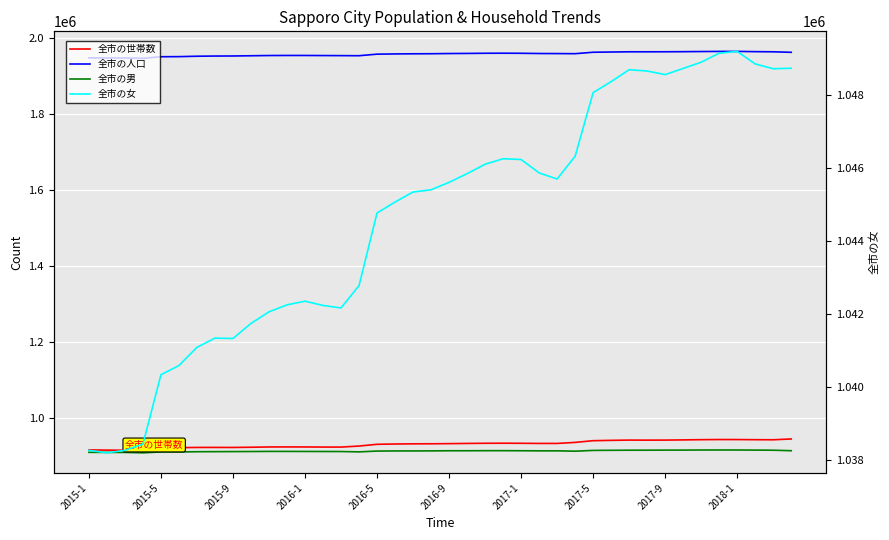

True or false: 全市の世帯数 and 全市の男 intersect in this chart.

False